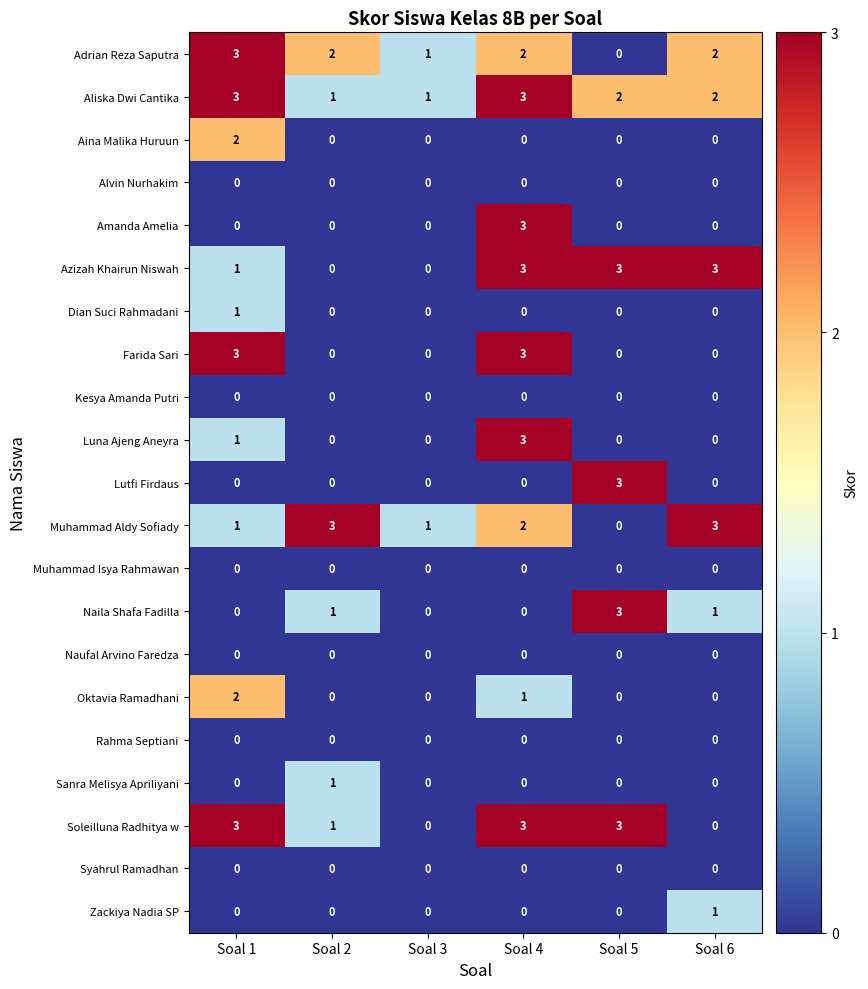

What is the difference between the second highest and minimum values in the Farida Sari series?

3